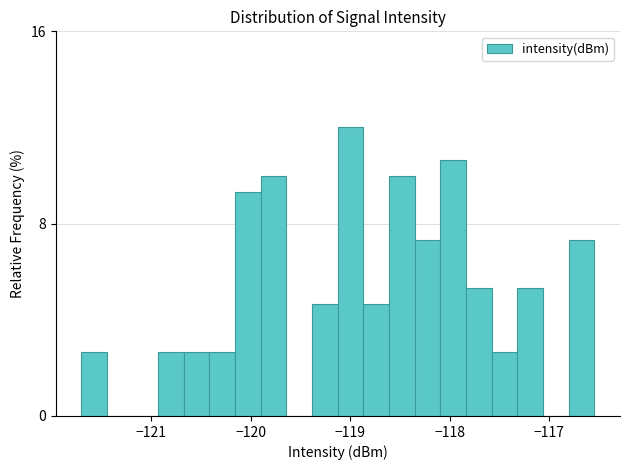

Read against the x-axis, roughly where is the centre of the tallest bar?

-119.0